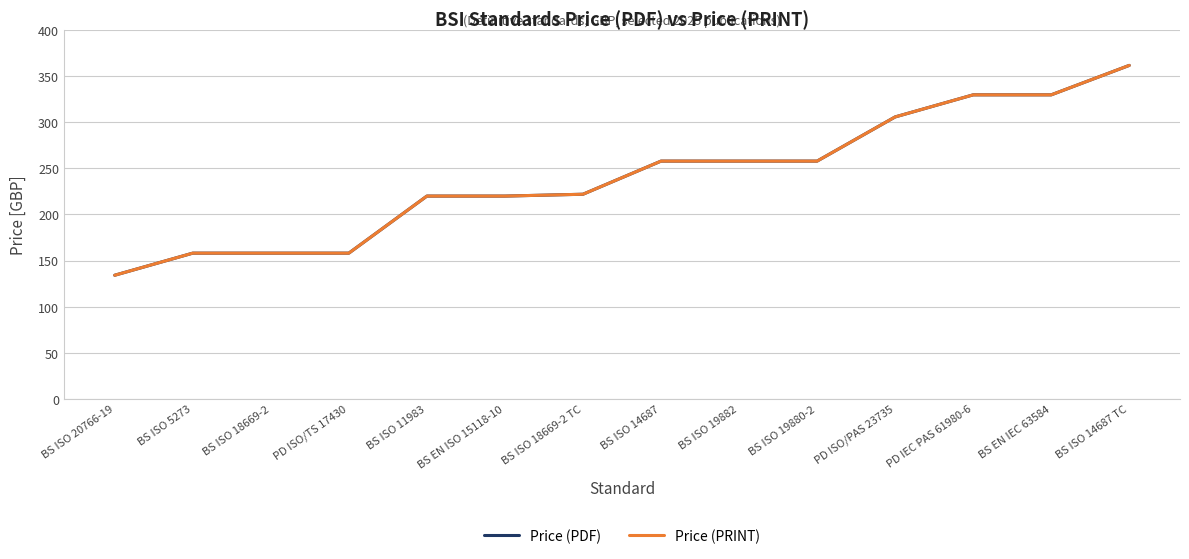

Does the chart display data point markers on the line(s)?

No